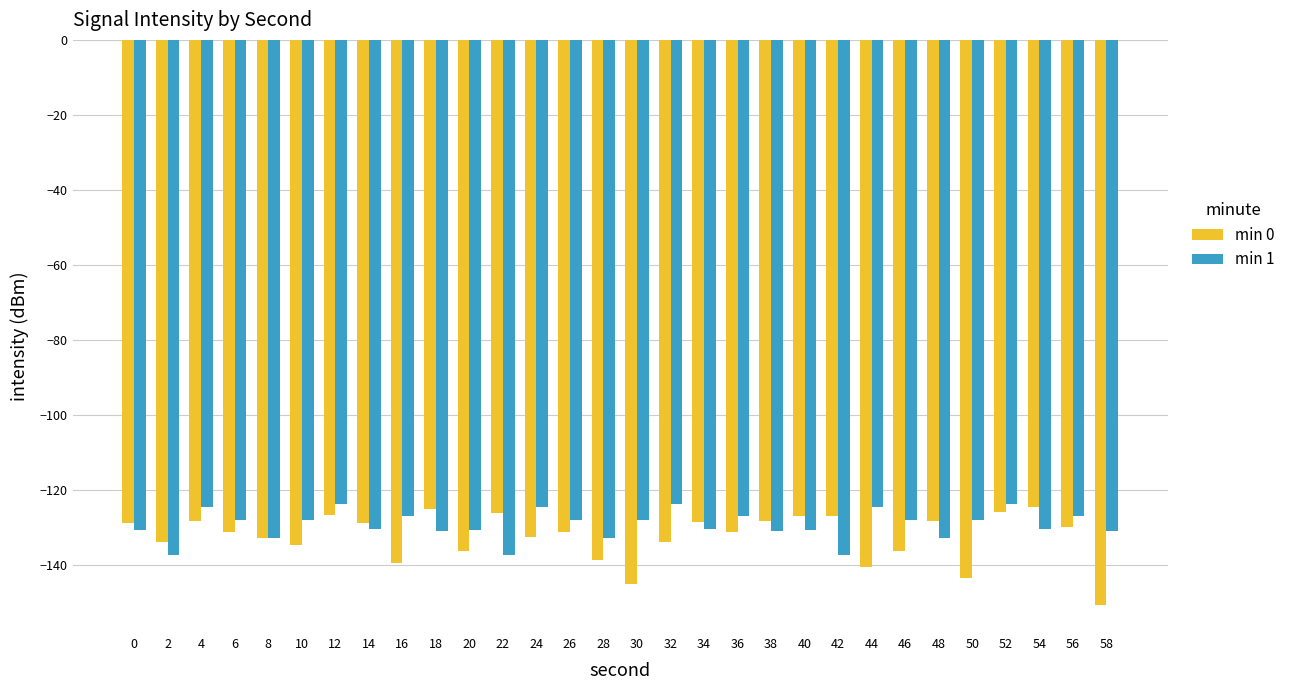

What is the value of the min 1 bar at the 4th from the left?

-128.0